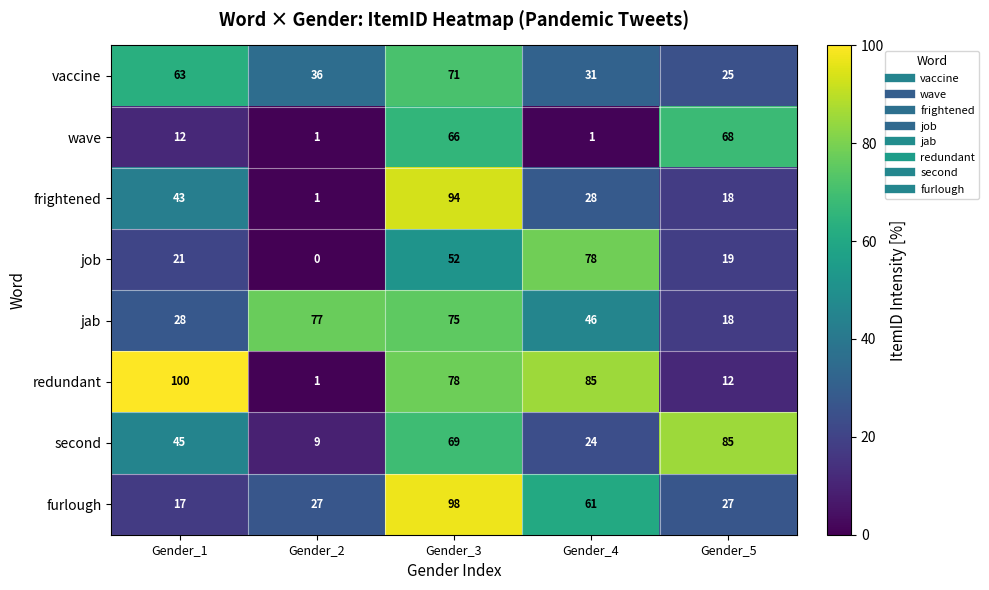

Which label corresponds to the largest value in the chart?

Gender_1